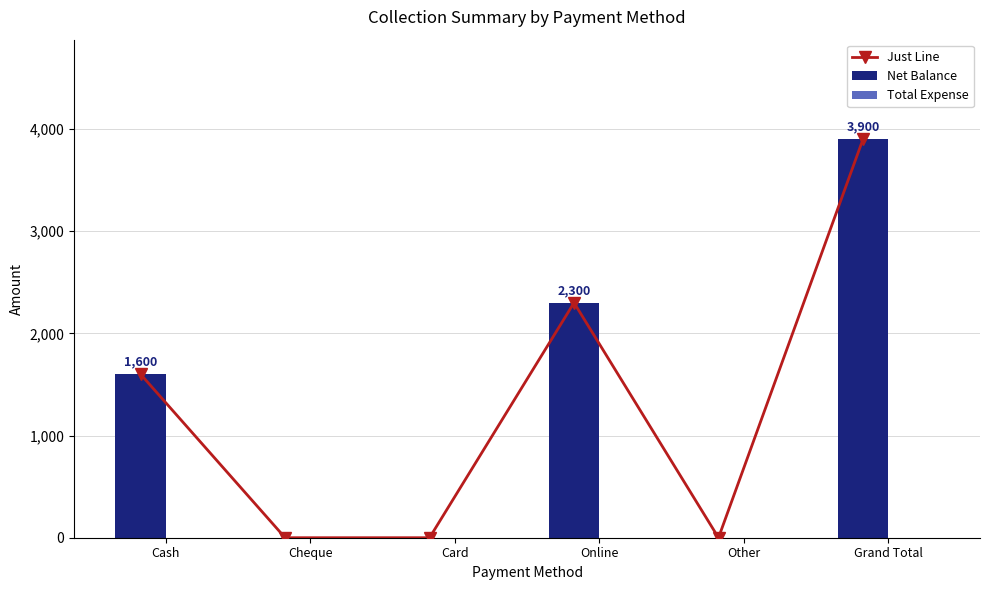

What is the label of the 2nd bar from the right?

Other